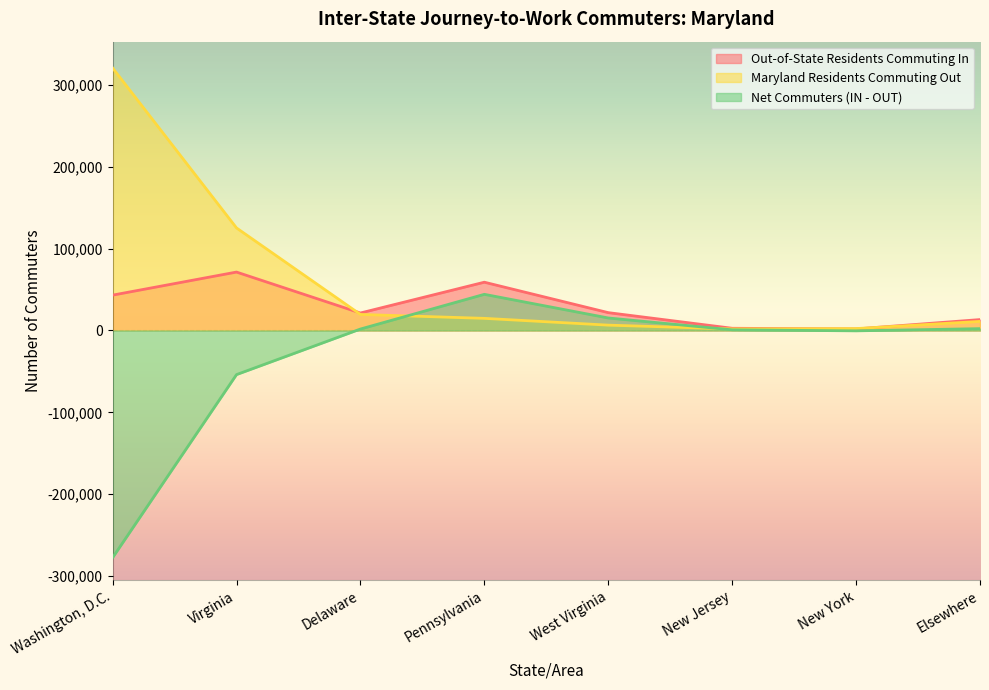

What is the minimum value shown in the chart?

-277589